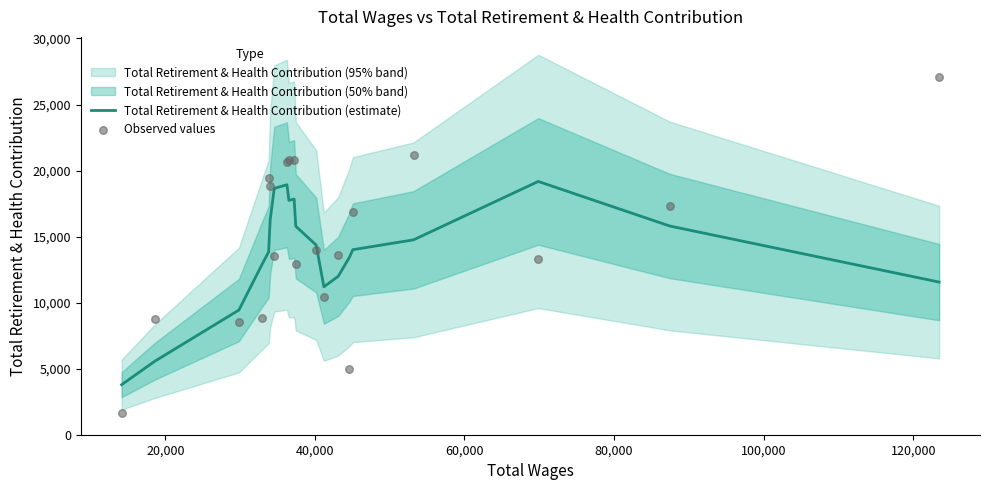

What is the maximum value for Total Retirement & Health Contribution (estimate)?

19175.2